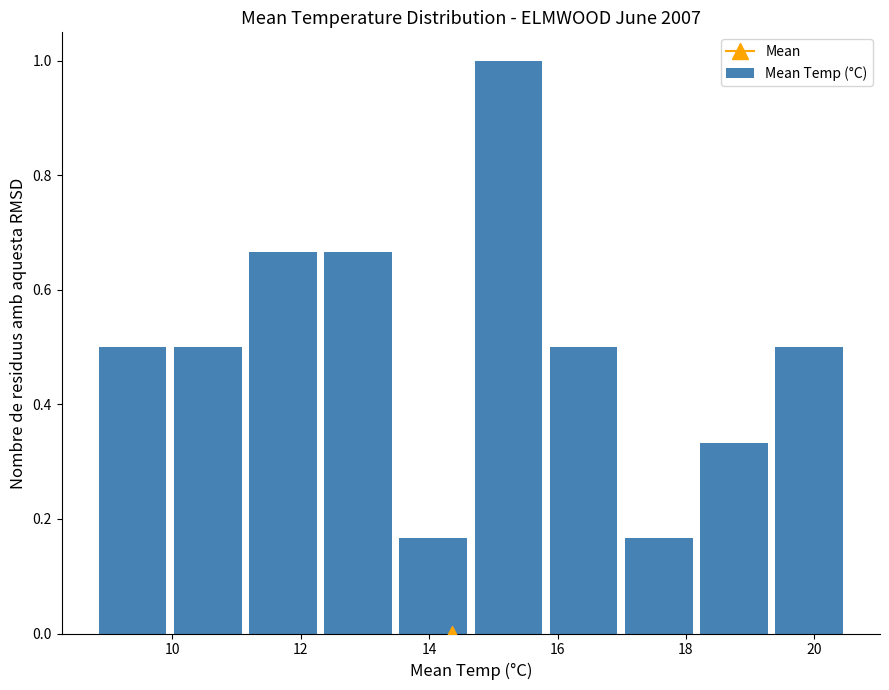

Which range on the x-axis has the tallest bar?

14.6 to 15.8